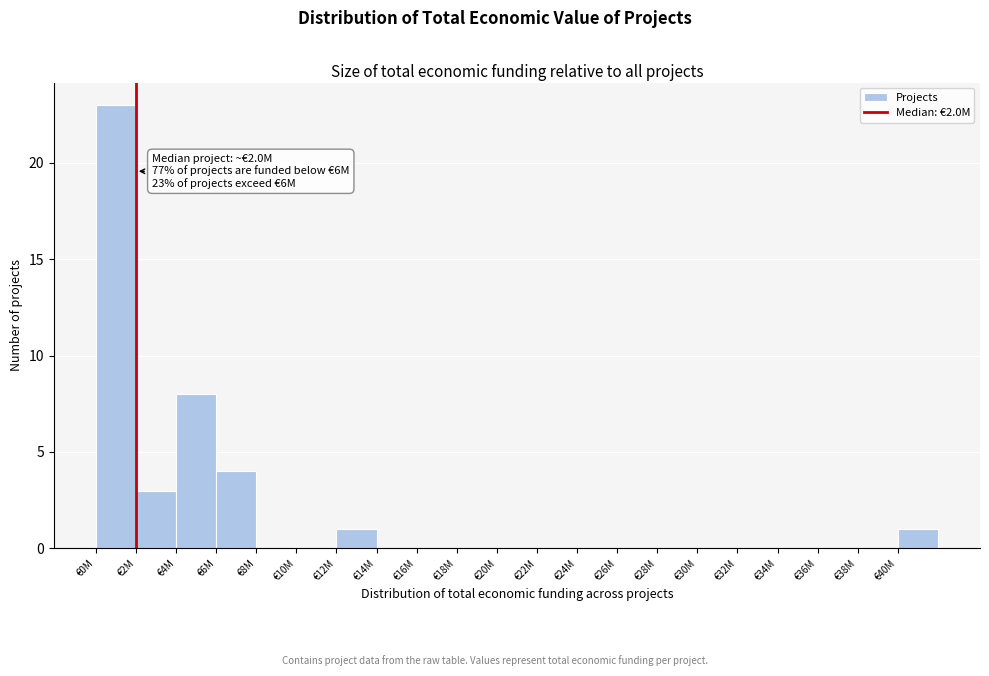

Reading left to right, list all the values displayed in this chart.

€0M=23	€2M=3	€4M=8	€6M=4	€8M=0	€10M=0	€12M=1	€14M=0	€16M=0	€18M=0	€20M=0	€22M=0	€24M=0	€26M=0	€28M=0	€30M=0	€32M=0	€34M=0	€36M=0	€38M=0	€40M=1